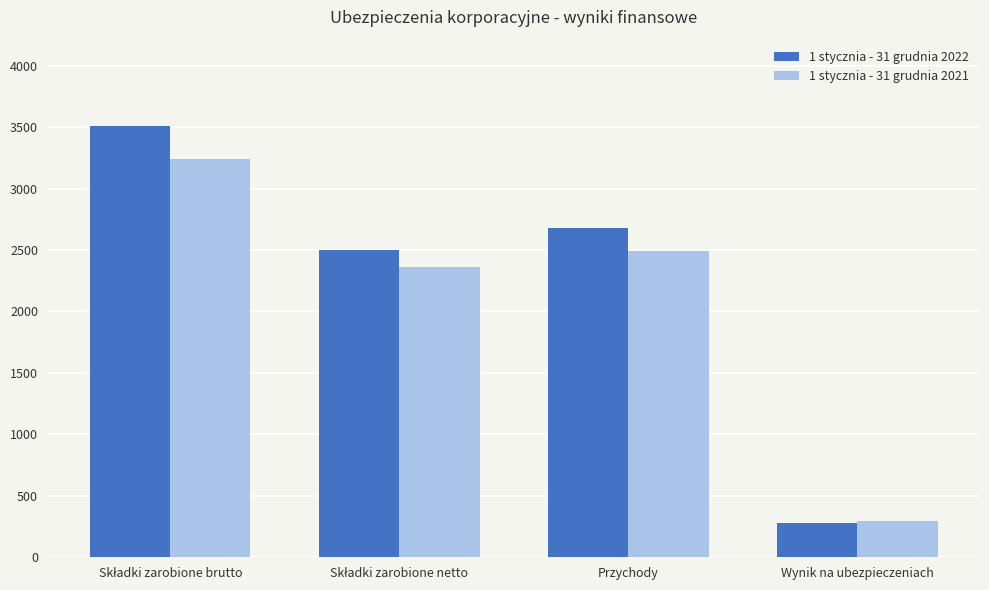

Rank the series by their maximum value, from lowest to highest.

1 stycznia - 31 grudnia 2021, 1 stycznia - 31 grudnia 2022